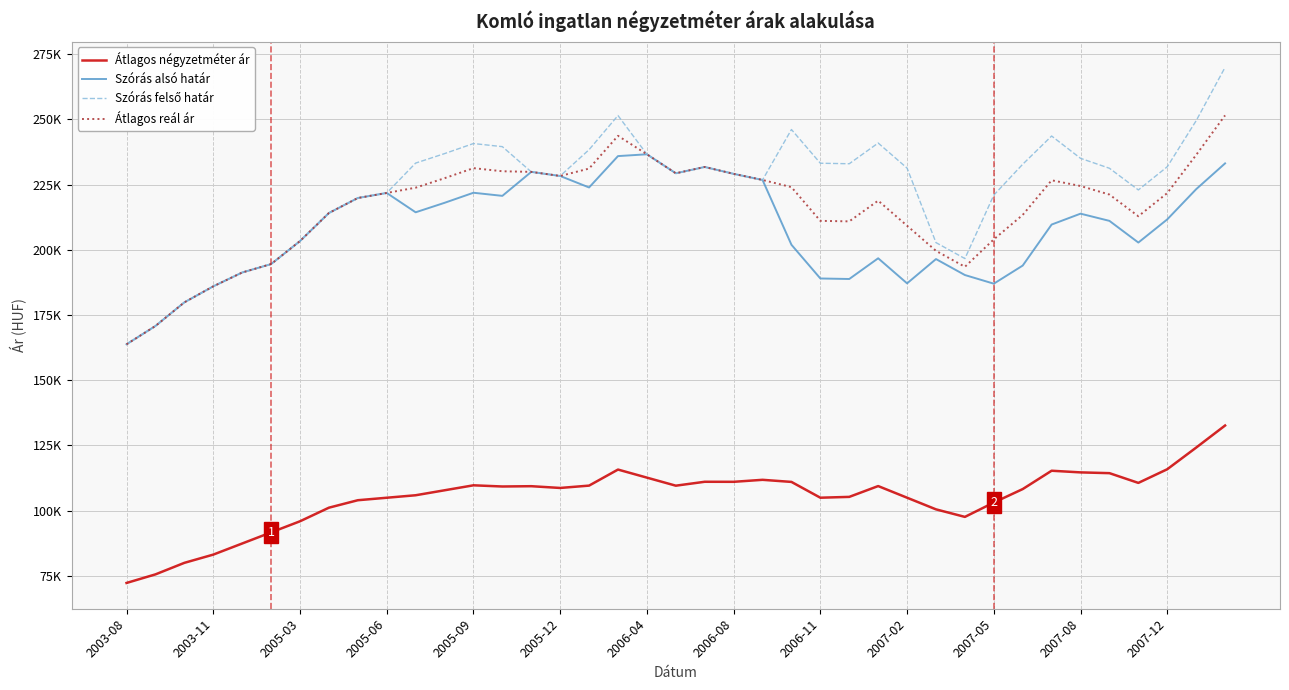

Is this an area chart (filled region under the line)?

No